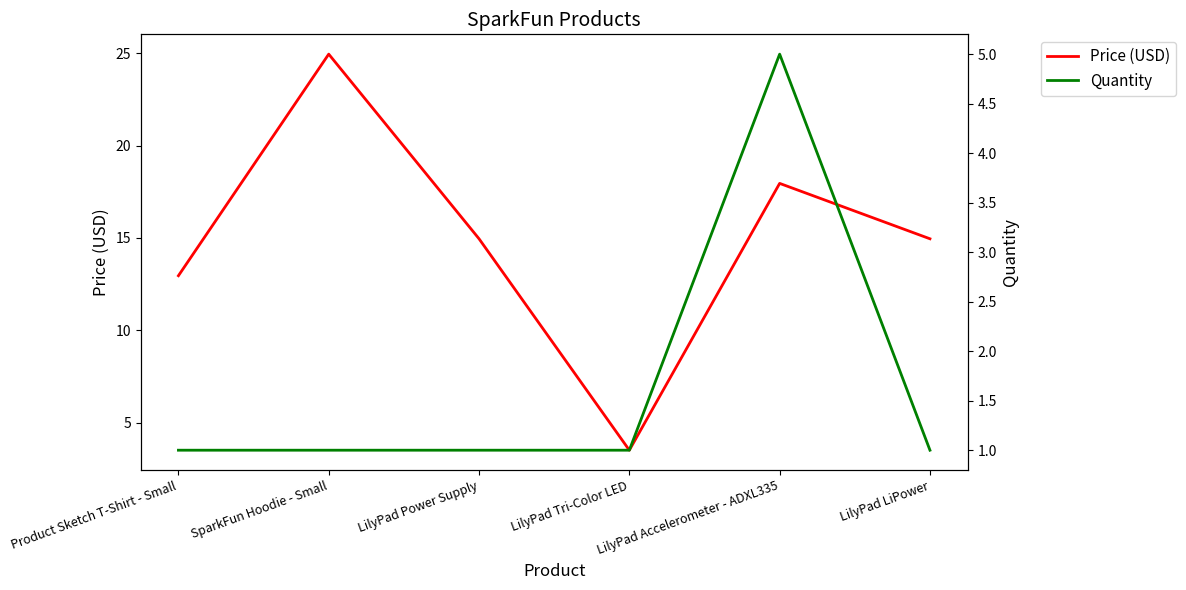

The Quantity series shows 1.8 at LilyPad LiPower. True or false?

False